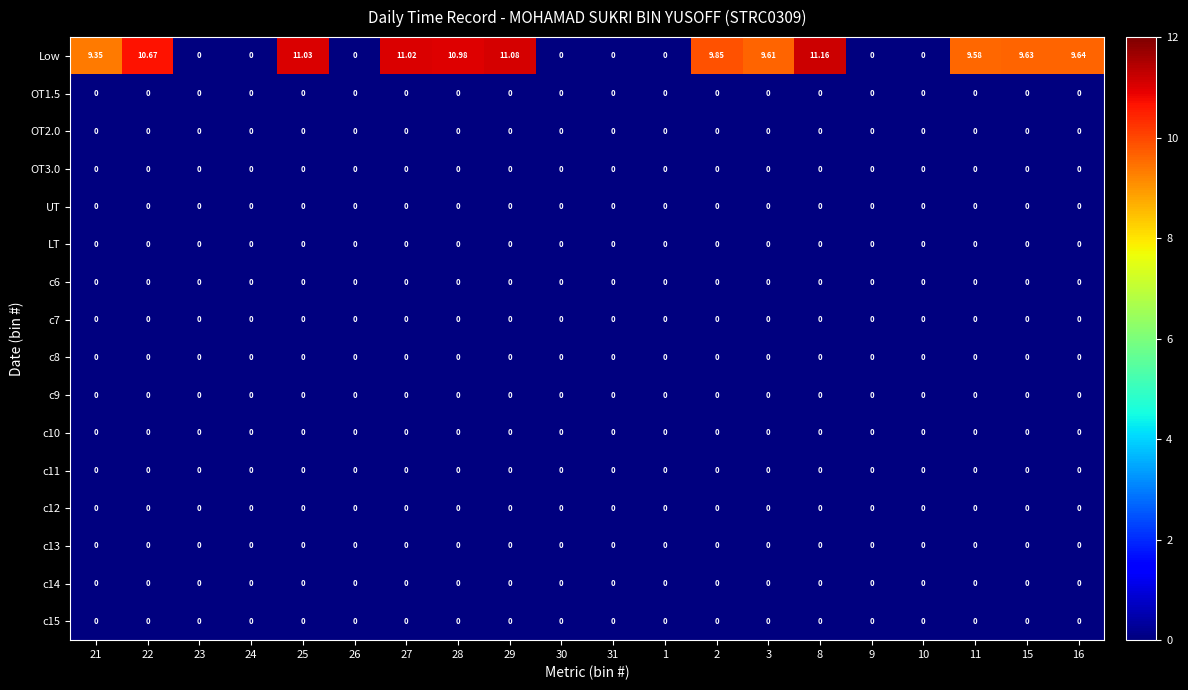

Which series has the largest total across all categories?

Low